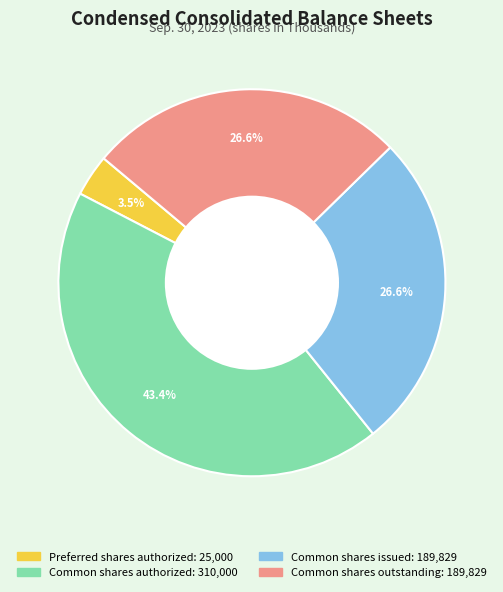

How many segments does this pie chart have?

4